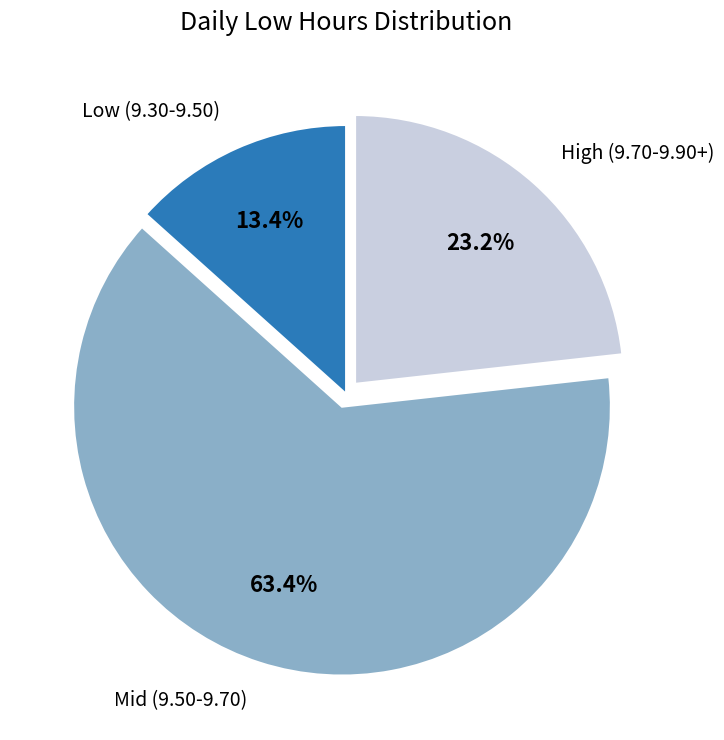

Rank the categories by value from lowest to highest.

Low (9.30-9.50), High (9.70-9.90+), Mid (9.50-9.70)